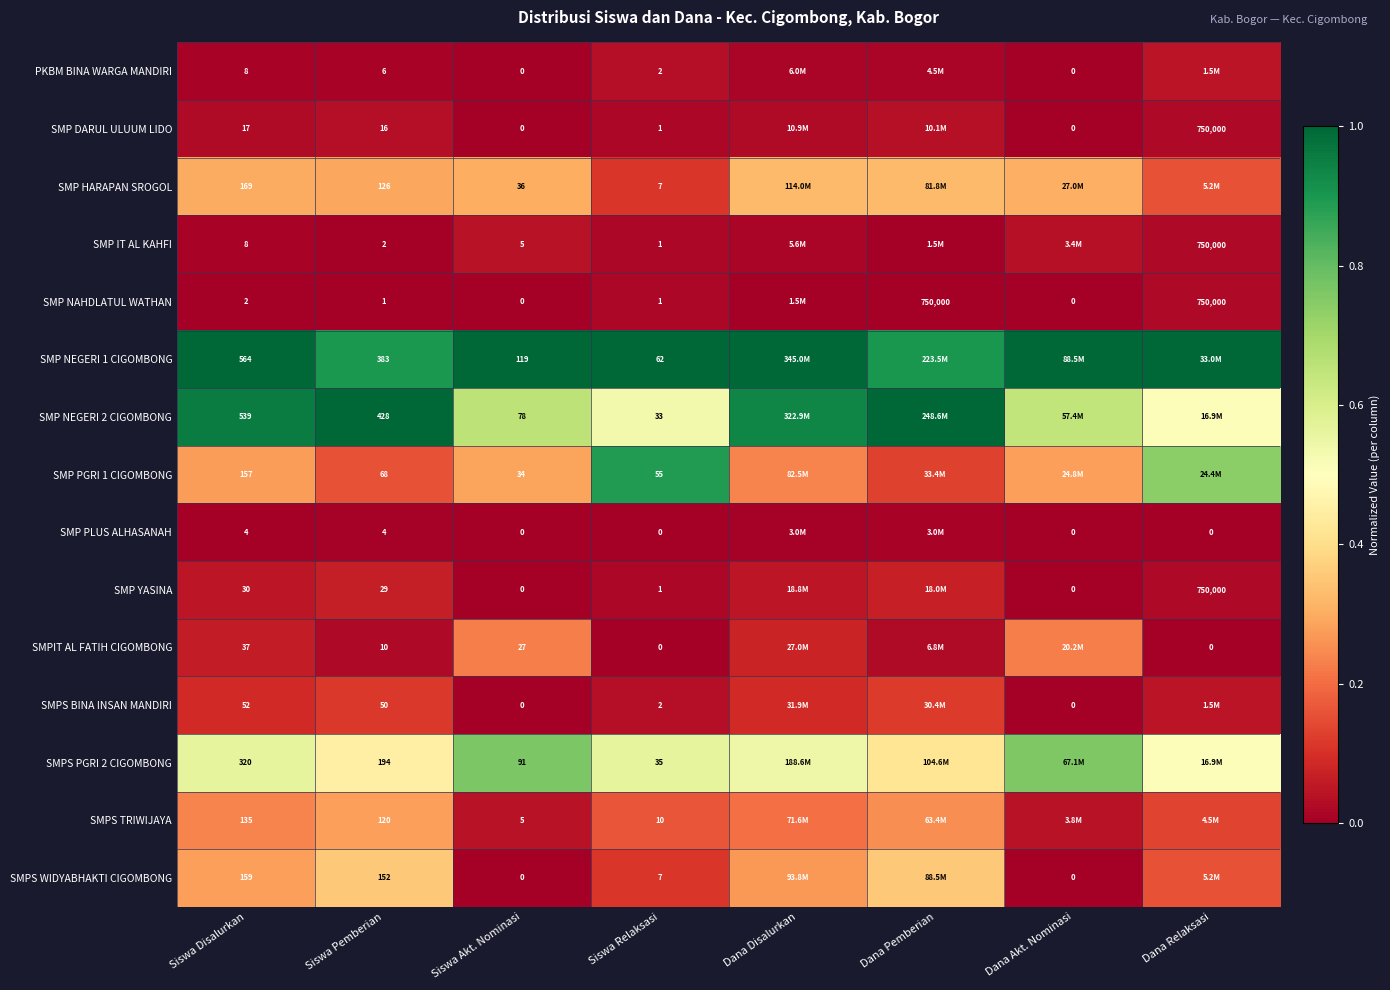

Is the value of SMP NEGERI 2 CIGOMBONG at Siswa Pemberian greater than the value of SMP PGRI 1 CIGOMBONG at Siswa Relaksasi?

Yes